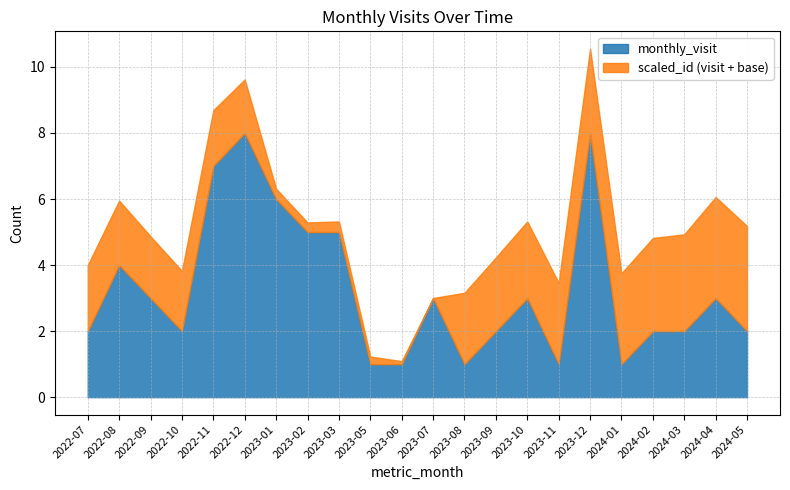

True or false: monthly_visit has a value of 7.2 at 2023-03.

False